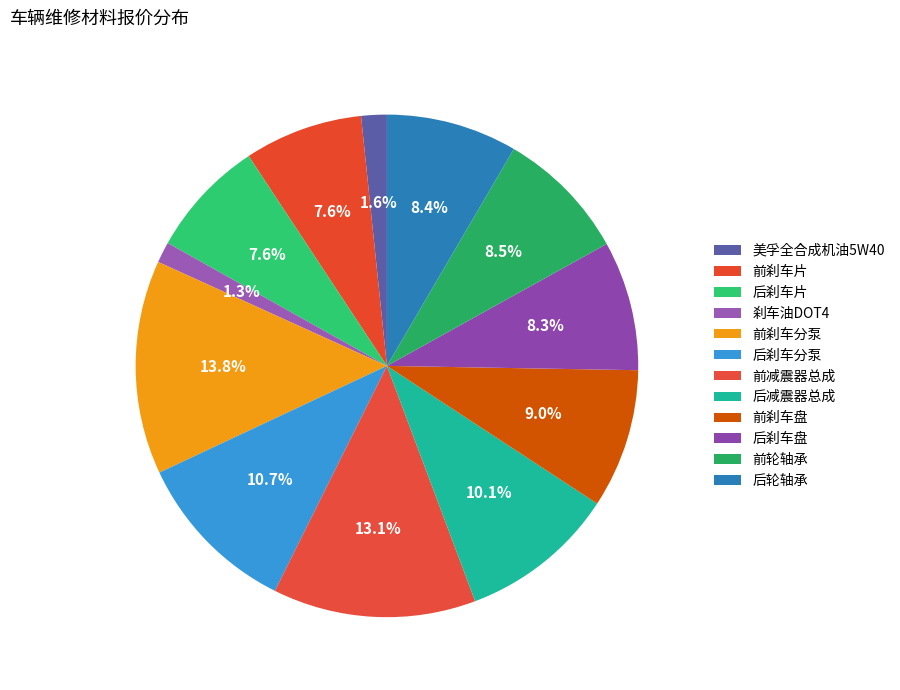

How many segments does this pie chart have?

12